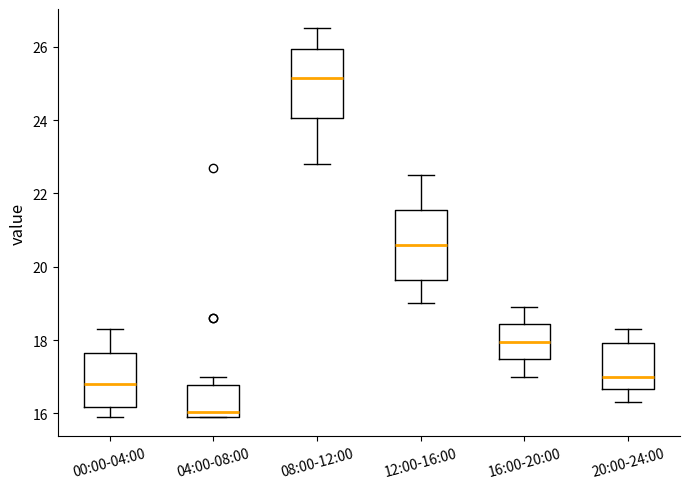

Reading left to right, read every box against the y-axis: the position of its median line, the range the box covers, and the ends of its whiskers. The values are not printed on the chart, so give them approximately, as read against the axis.

00:00-04:00: median 16.8, box 16.2 to 17.6, whiskers 16.0 to 18.4
04:00-08:00: median 16.0 (just above the box's lower edge), box 16.0 to 16.8, whiskers 16.0 to 17.0
08:00-12:00: median 25.2, box 24.0 to 26.0, whiskers 22.8 to 26.6
12:00-16:00: median 20.6, box 19.6 to 21.6, whiskers 19.0 to 22.6
16:00-20:00: median 18.0, box 17.4 to 18.4, whiskers 17.0 to 19.0
20:00-24:00: median 17.0, box 16.6 to 18.0, whiskers 16.4 to 18.4